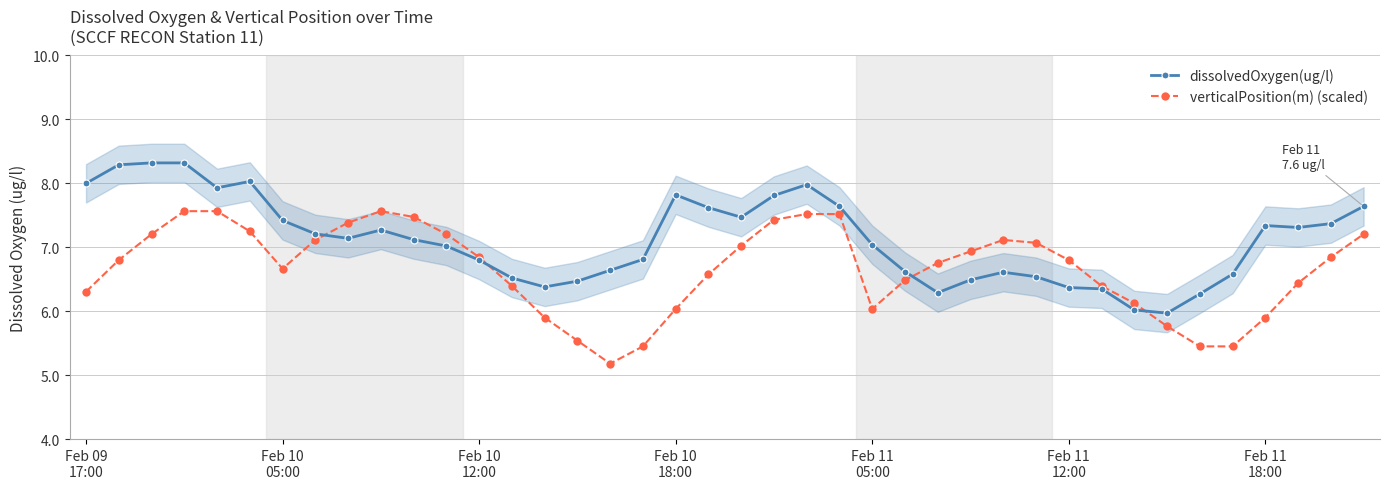

What is the difference between the maximum and minimum values in the verticalPosition(m) (scaled) series?

2.4